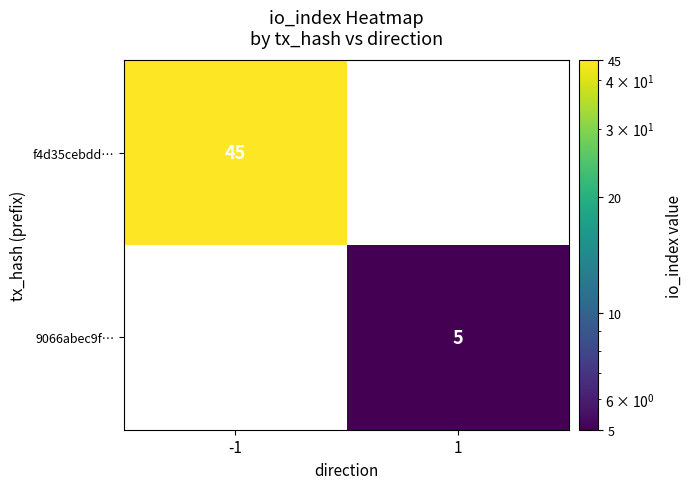

At how many categories does at least one series exceed 6?

1